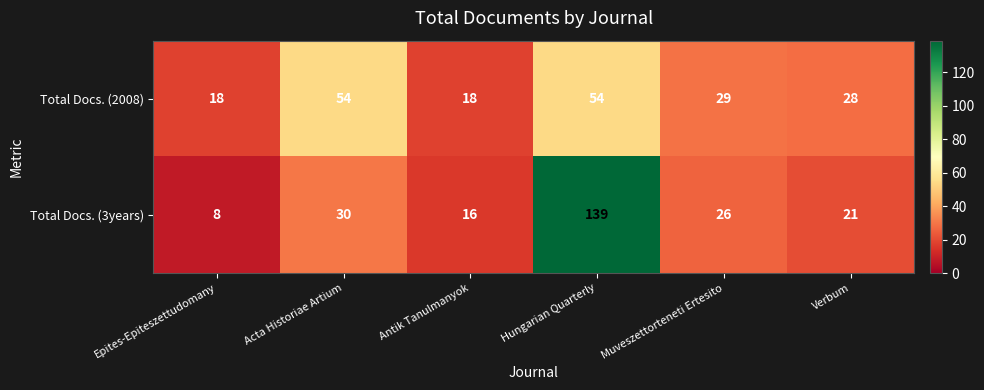

Where does the Total Docs. (3years) series first go above 26?

Acta Historiae Artium